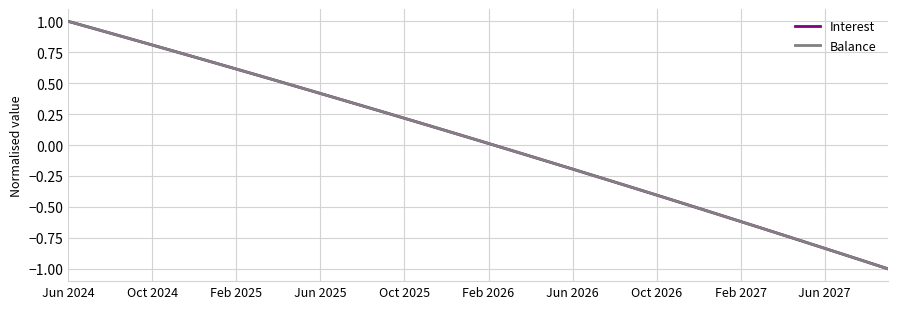

What is the minimum value shown in the chart?

-1.0